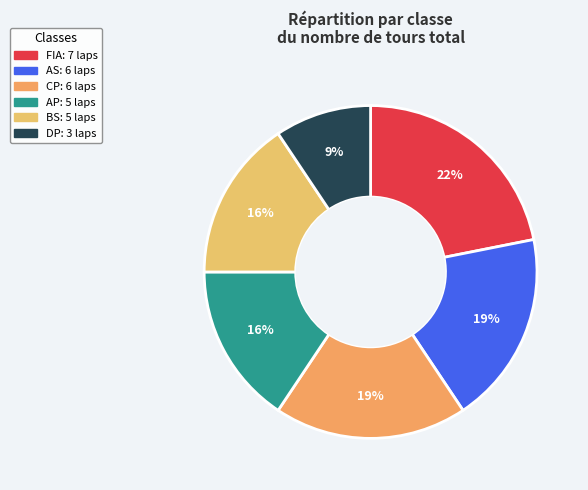

To the nearest percent, what percentage of the pie is FIA?

22%